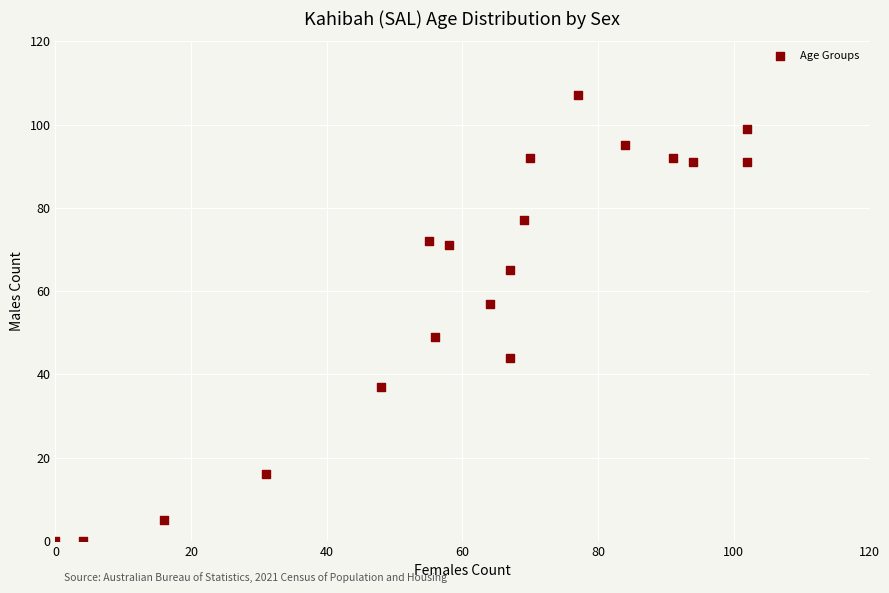

What is the range of X values (max minus min)?

102